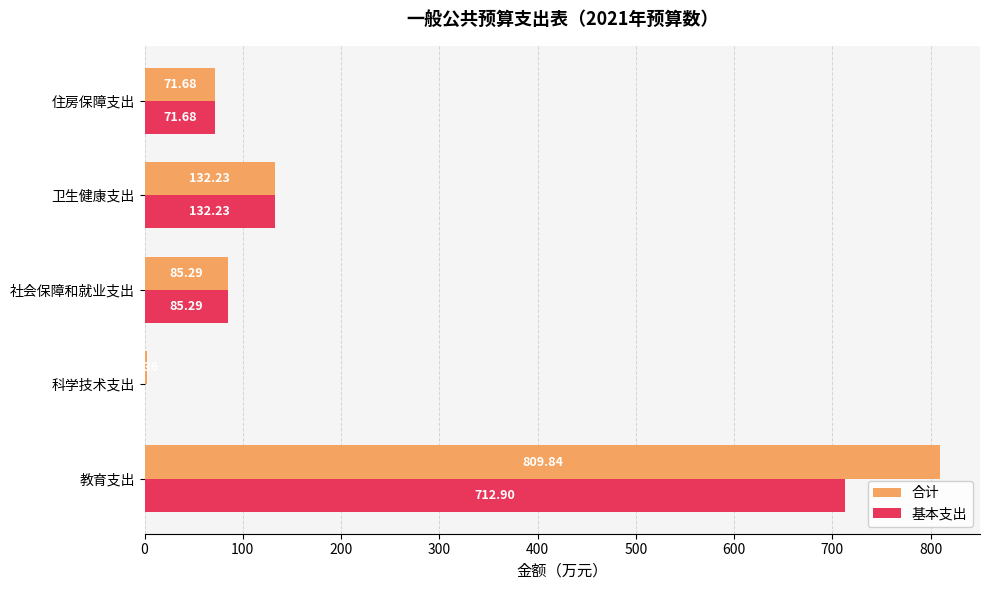

How many series are shown in this chart?

2